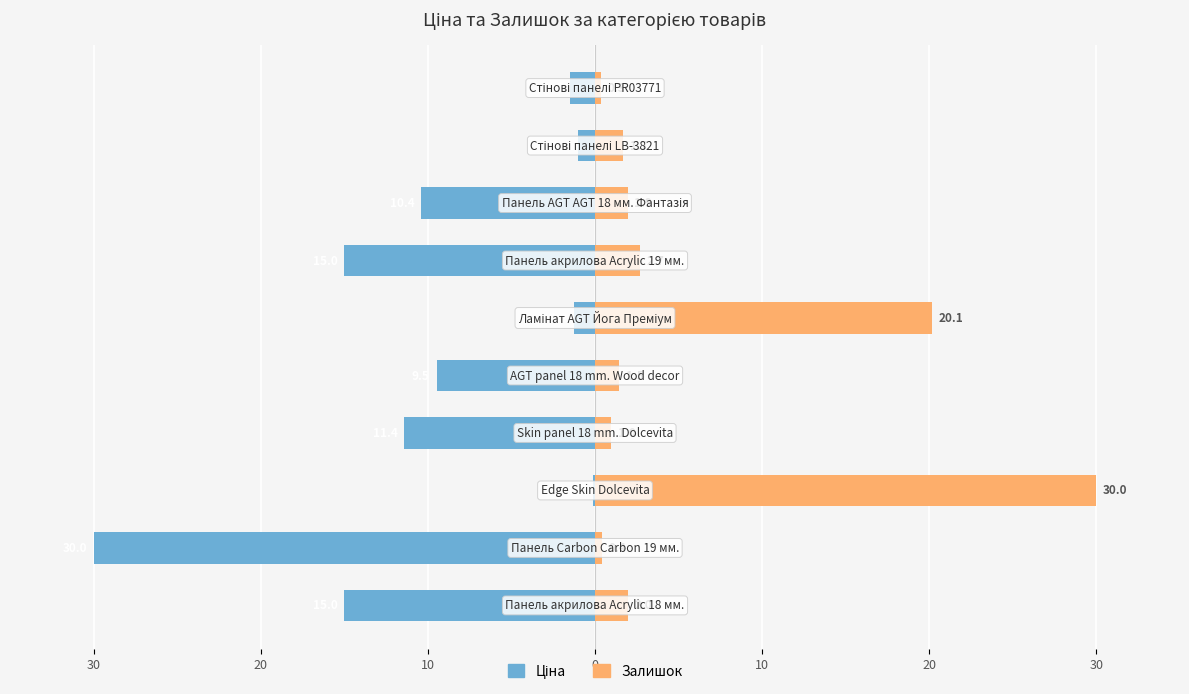

The Ціна series shows -0.2 at 10. True or false?

False